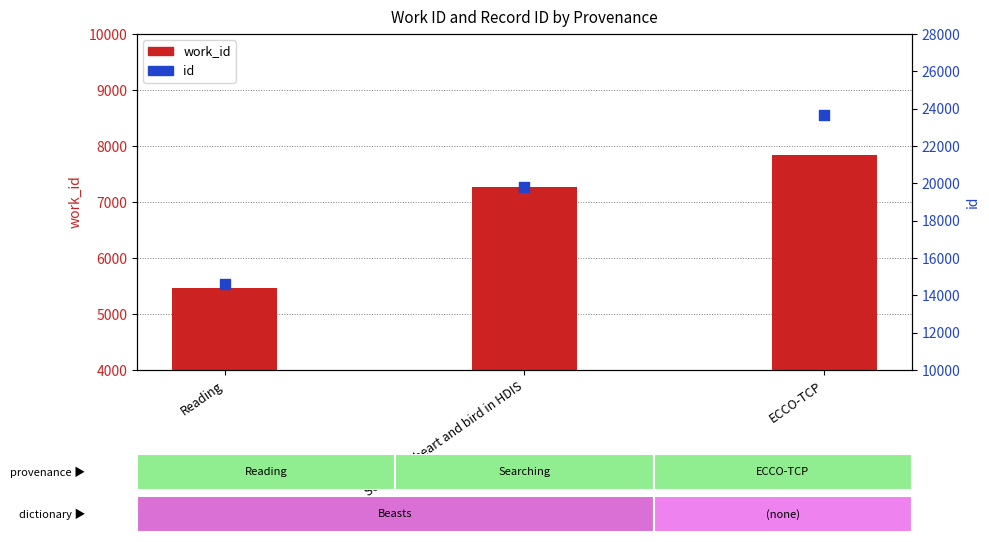

Which series has the widest spread of Y values?

id